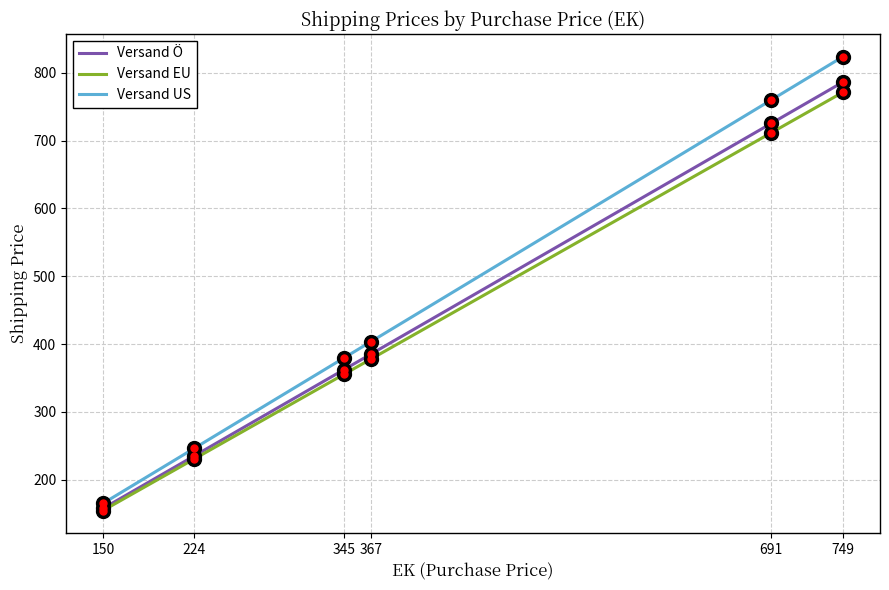

At 691, list the series in order from smallest to largest.

Versand EU, Versand Ö, Versand US